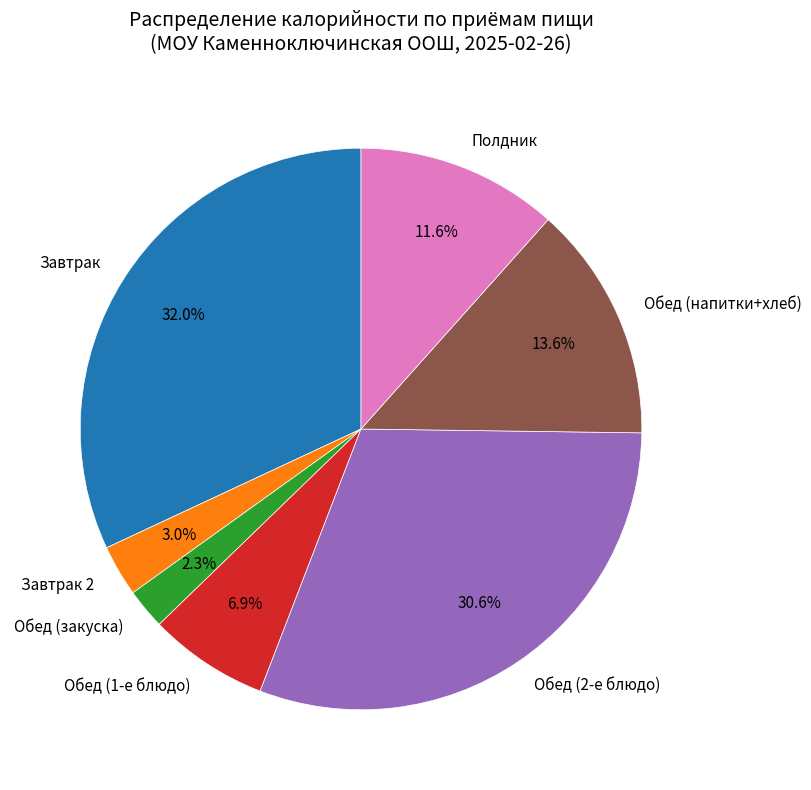

Is there any slice that represents more than half of the pie?

No